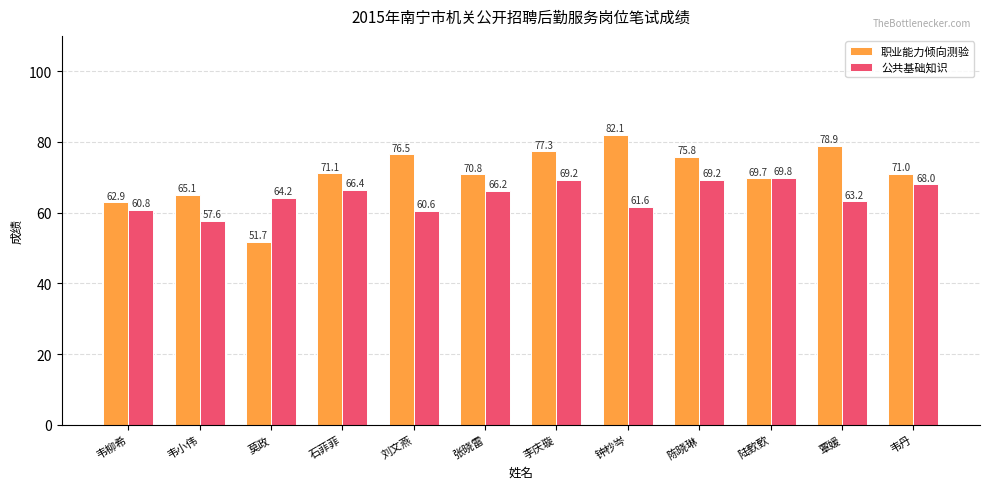

Which series has the largest total across all categories?

职业能力倾向测验